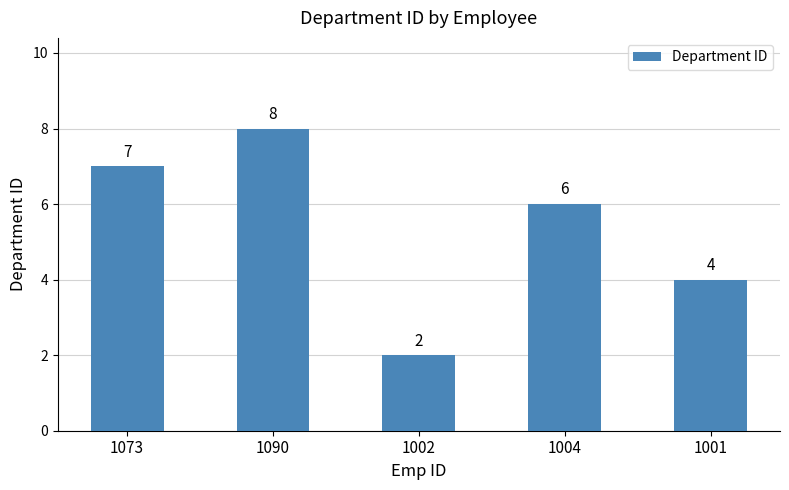

How many bars are there in total?

5